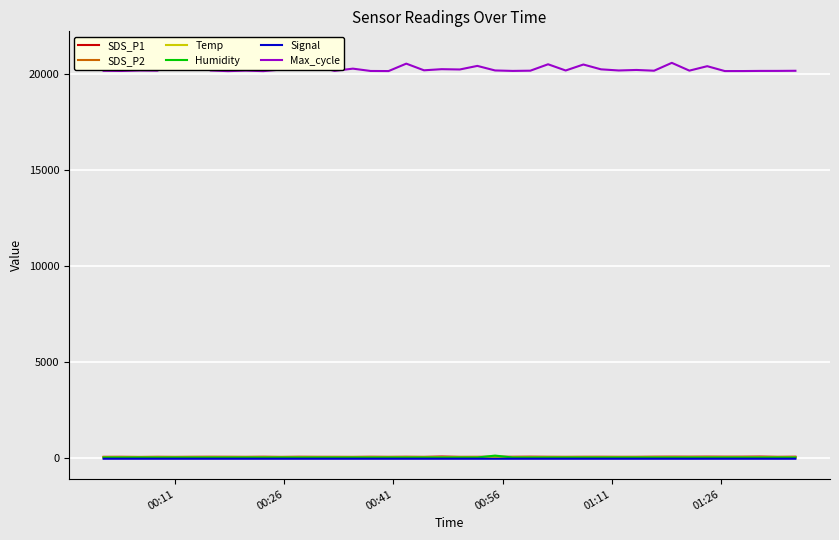

At how many categories does at least one series exceed 1750?

40